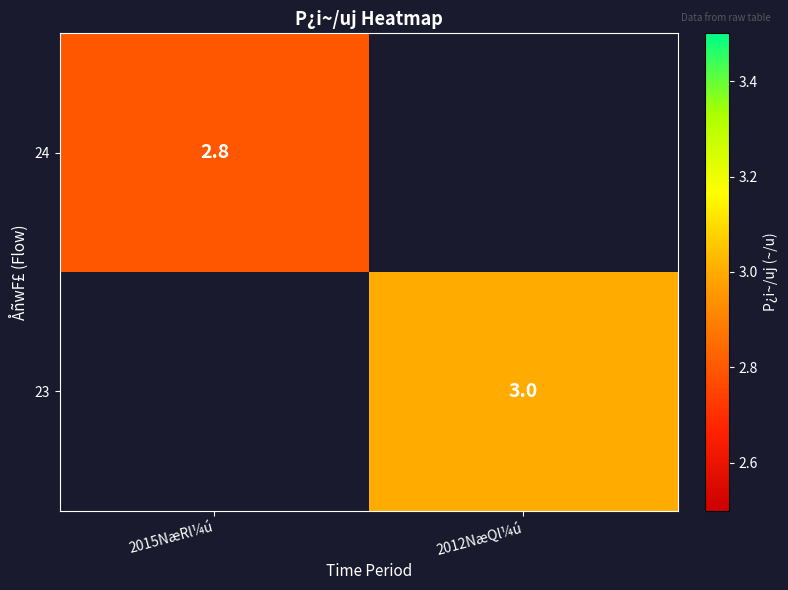

At how many categories does at least one series exceed 2?

2